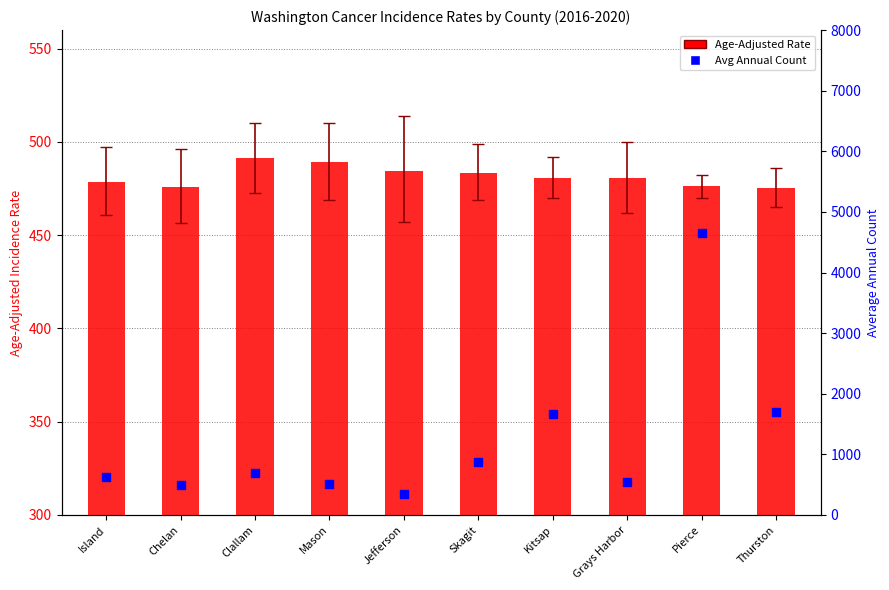

What are all the series names shown in the legend?

Age-Adjusted Rate, Avg Annual Count